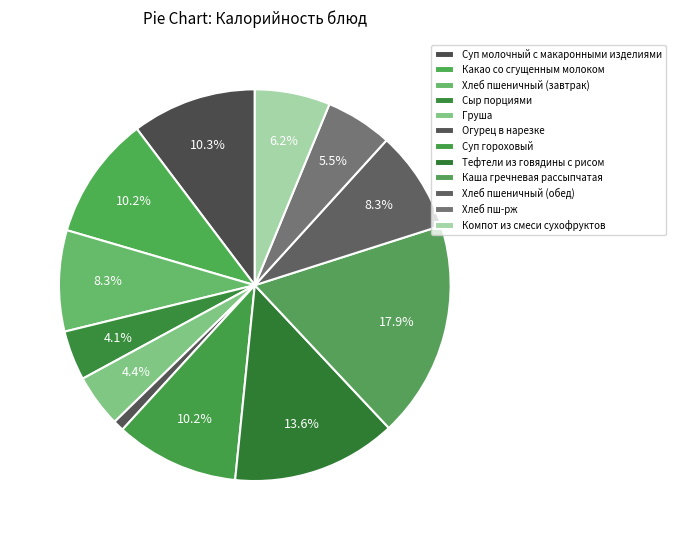

How many slices are in this pie chart?

12